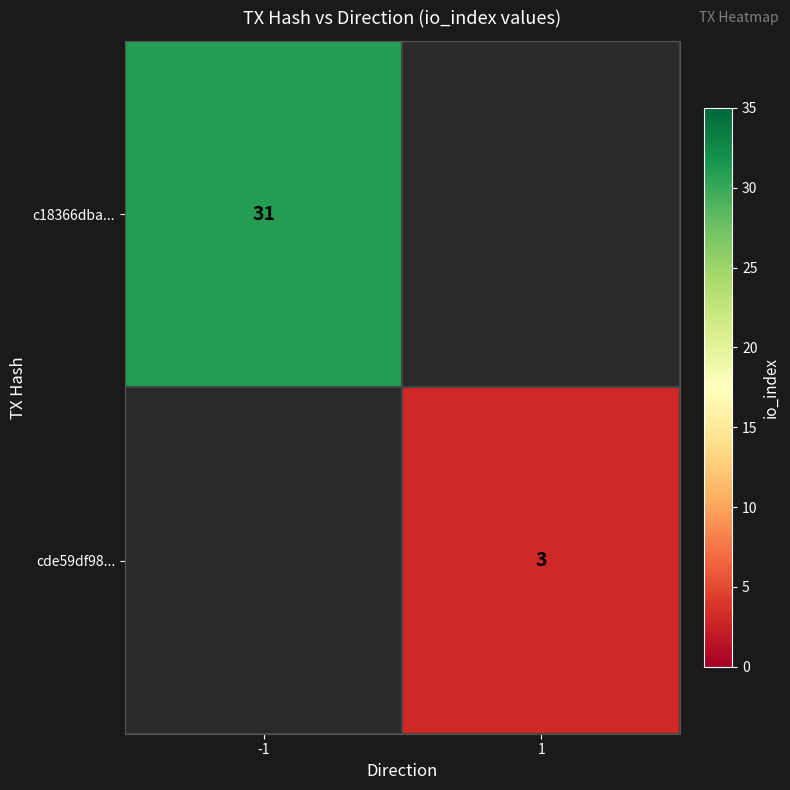

The cde59df98... series shows 4 at 1. True or false?

False